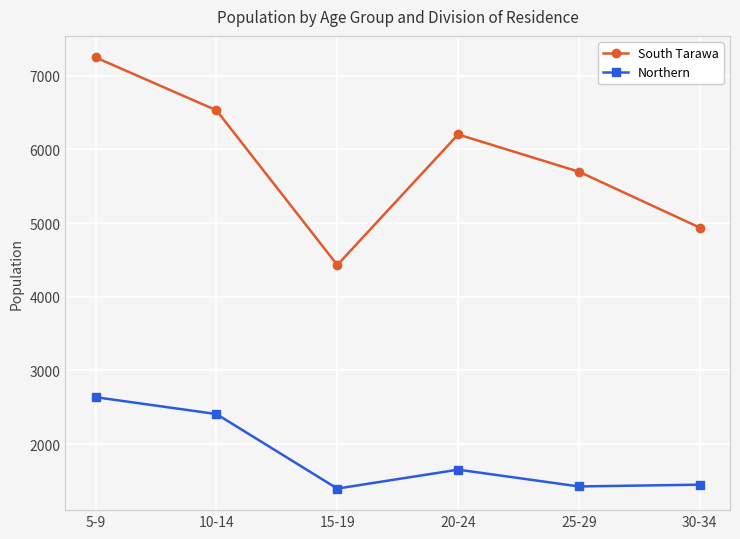

Is this an area chart (filled region under the line)?

No